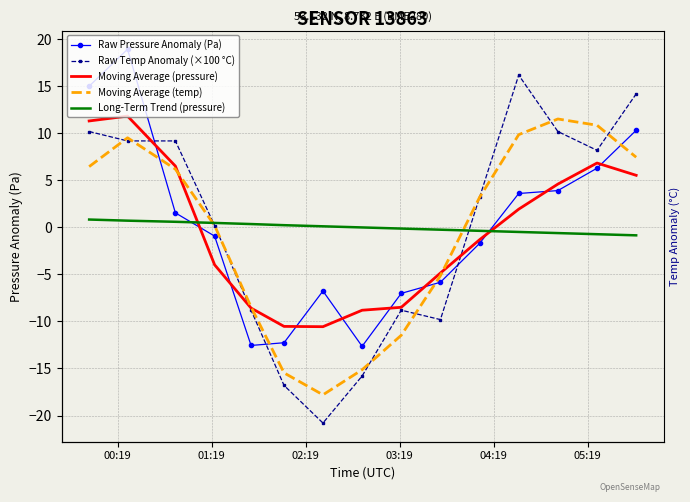

True or false: Raw Temp Anomaly (×100 °C) and Raw Pressure Anomaly (Pa) cross at least once.

True